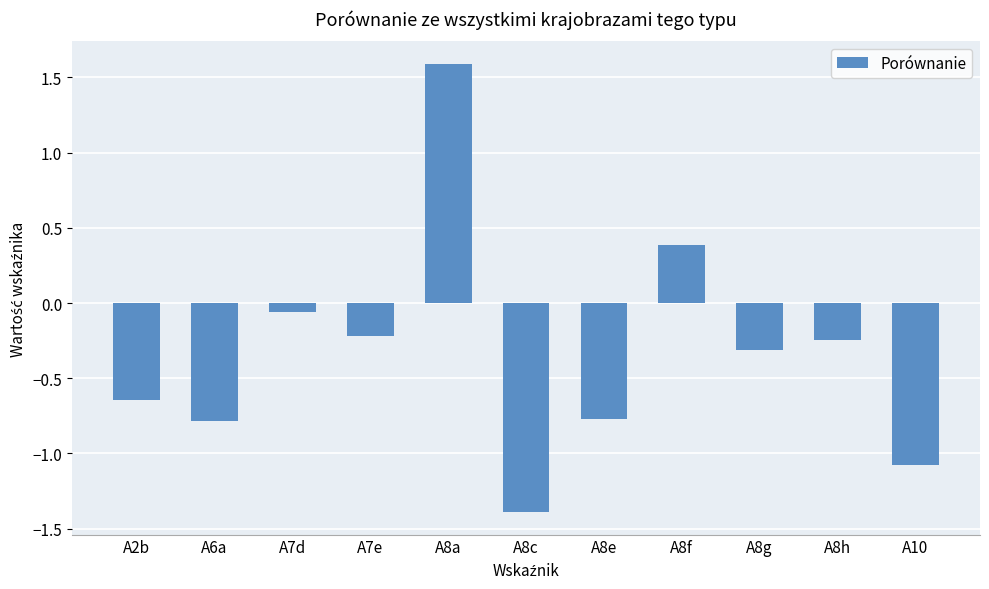

What is the average value?

-0.3